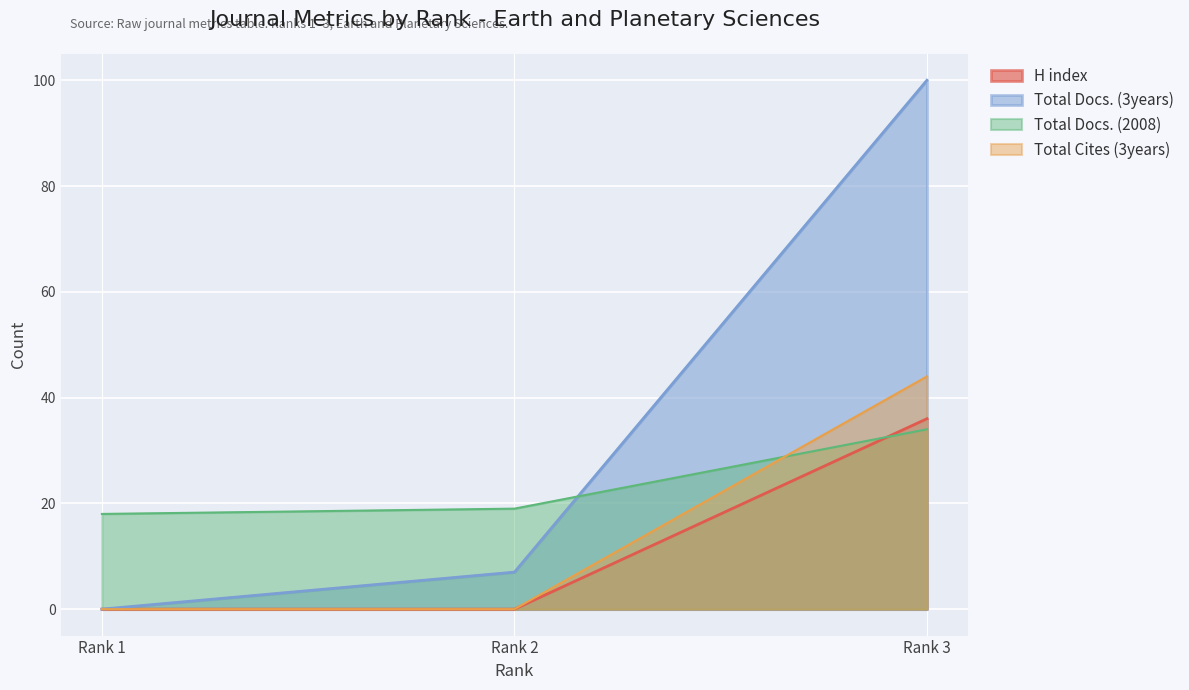

Reading right to left, transcribe all the data shown in this chart.

H index: 36	0	0
Total Docs. (2008): 34	19	18
Total Docs. (3years): 100	7	0
Total Refs.: 44	0	0